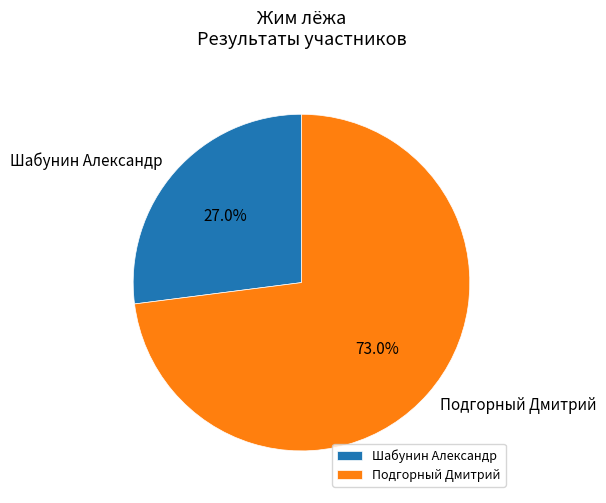

Is it true that Подгорный Дмитрий is 67% of the pie?

False